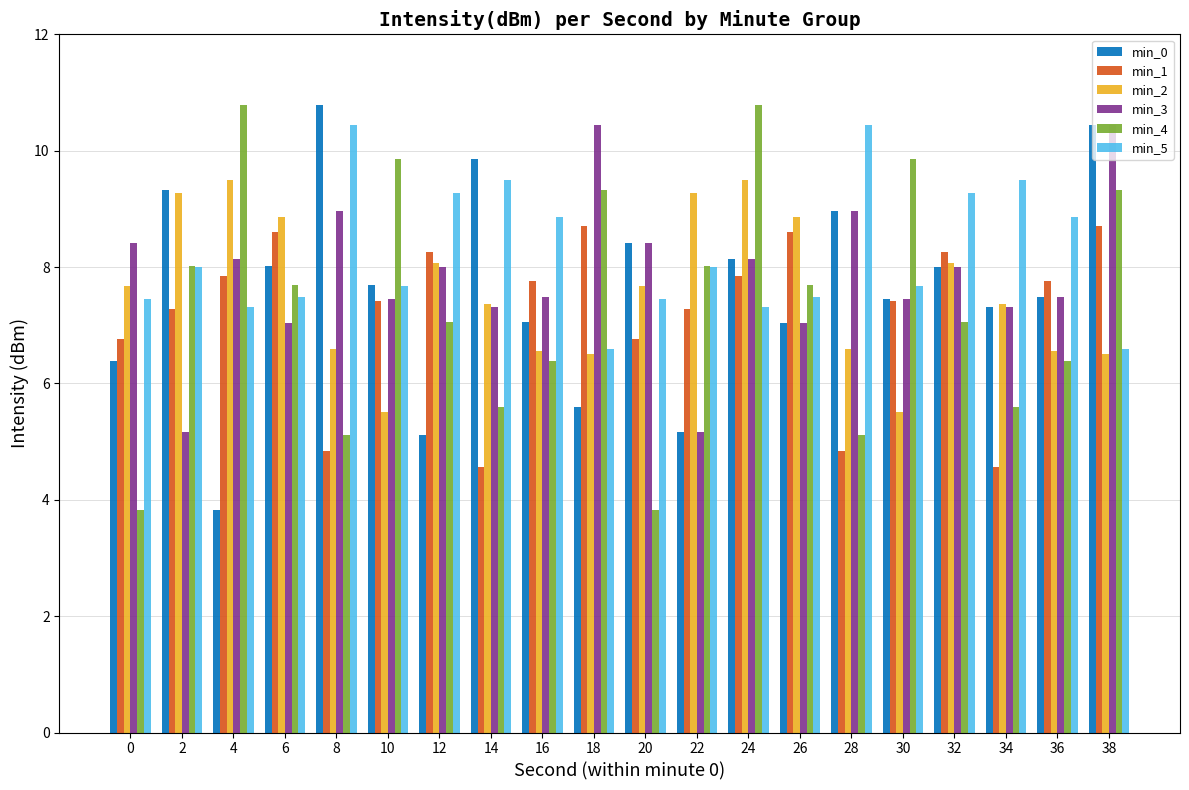

Reading right to left, list all the values displayed in this chart.

min_0: 38=10.4	36=7.5	34=7.3	32=8.0	30=7.5	28=9.0	26=7.0	24=8.1	22=5.2	20=8.4	18=5.6	16=7.0	14=9.9	12=5.1	10=7.7	8=10.8	6=8.0	4=3.8	2=9.3	0=6.4
min_1: 38=8.7	36=7.8	34=4.6	32=8.3	30=7.4	28=4.8	26=8.6	24=7.8	22=7.3	20=6.8	18=8.7	16=7.8	14=4.6	12=8.3	10=7.4	8=4.8	6=8.6	4=7.8	2=7.3	0=6.8
min_2: 38=6.5	36=6.6	34=7.4	32=8.1	30=5.5	28=6.6	26=8.9	24=9.5	22=9.3	20=7.7	18=6.5	16=6.6	14=7.4	12=8.1	10=5.5	8=6.6	6=8.9	4=9.5	2=9.3	0=7.7
min_3: 38=10.4	36=7.5	34=7.3	32=8.0	30=7.5	28=9.0	26=7.0	24=8.1	22=5.2	20=8.4	18=10.4	16=7.5	14=7.3	12=8.0	10=7.5	8=9.0	6=7.0	4=8.1	2=5.2	0=8.4
min_4: 38=9.3	36=6.4	34=5.6	32=7.0	30=9.9	28=5.1	26=7.7	24=10.8	22=8.0	20=3.8	18=9.3	16=6.4	14=5.6	12=7.0	10=9.9	8=5.1	6=7.7	4=10.8	2=8.0	0=3.8
min_5: 38=6.6	36=8.9	34=9.5	32=9.3	30=7.7	28=10.4	26=7.5	24=7.3	22=8.0	20=7.5	18=6.6	16=8.9	14=9.5	12=9.3	10=7.7	8=10.4	6=7.5	4=7.3	2=8.0	0=7.5